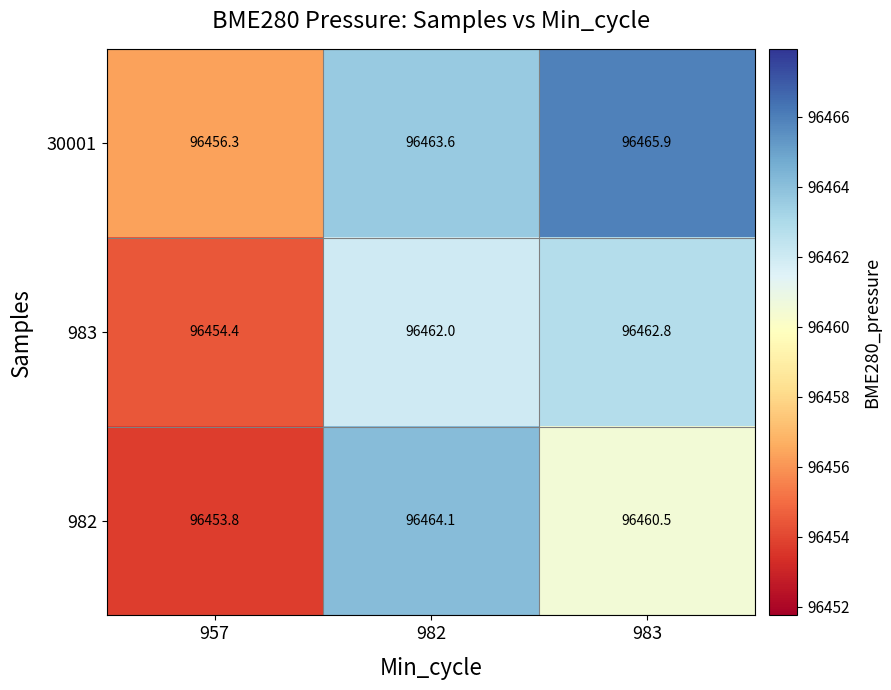

Which series has the widest spread of values?

982